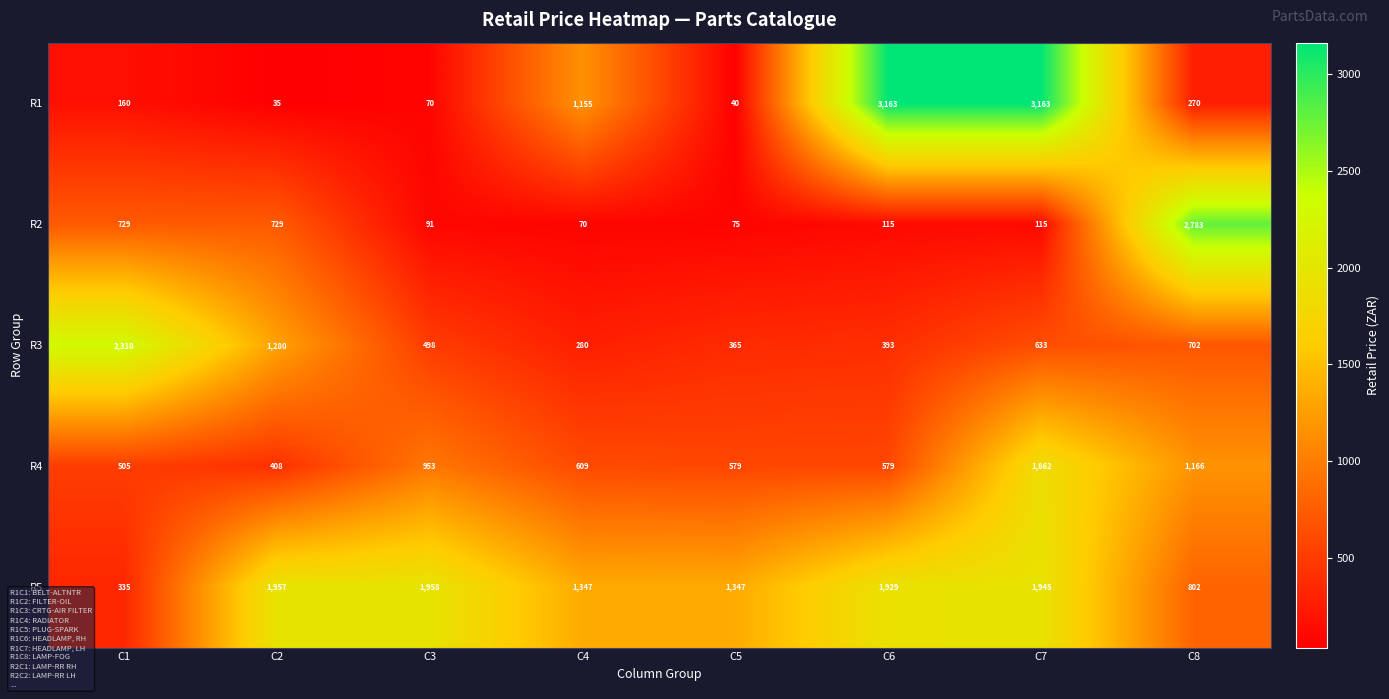

List the series in order of their peak value, highest first.

R1, R2, R3, R5, R4